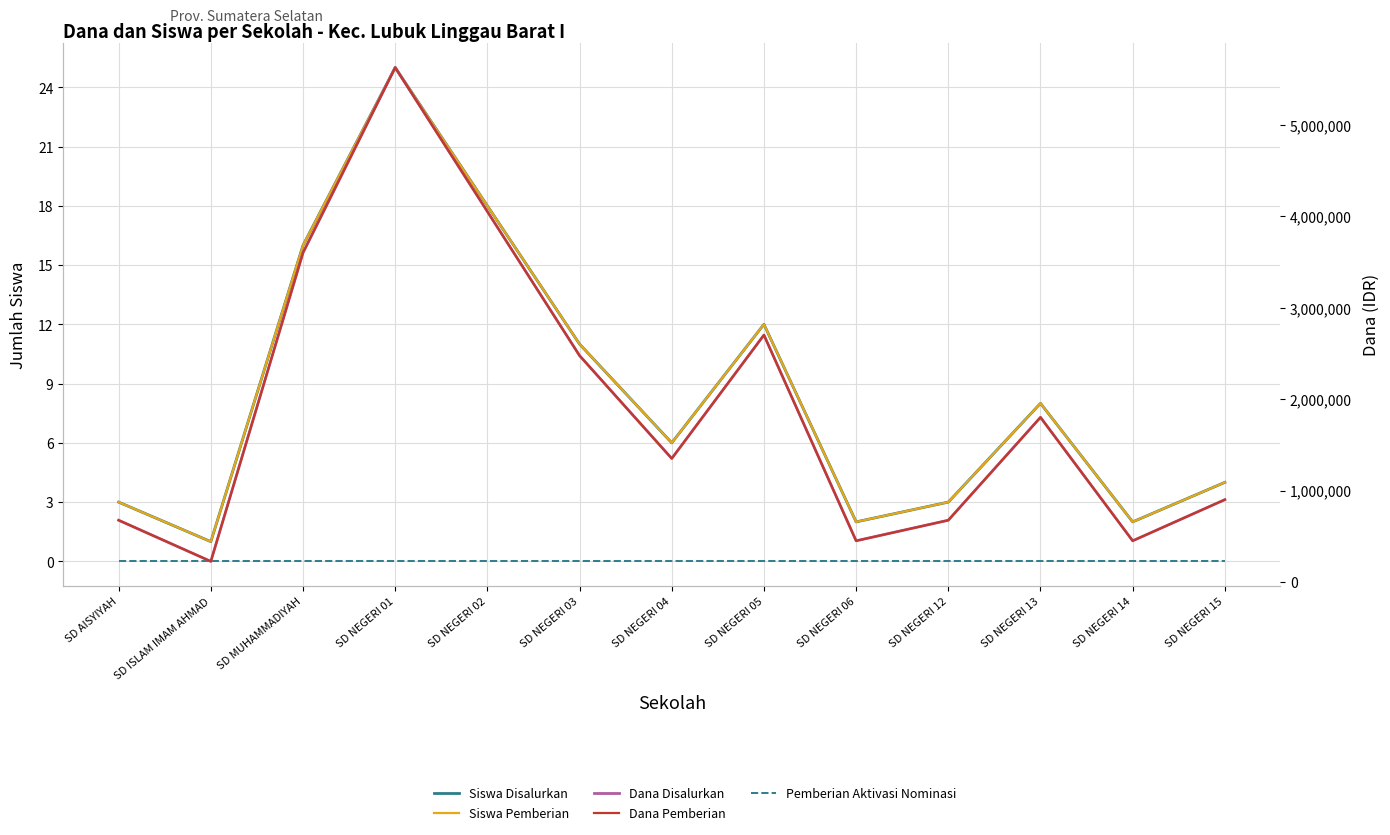

How many distinct data groups are displayed?

5